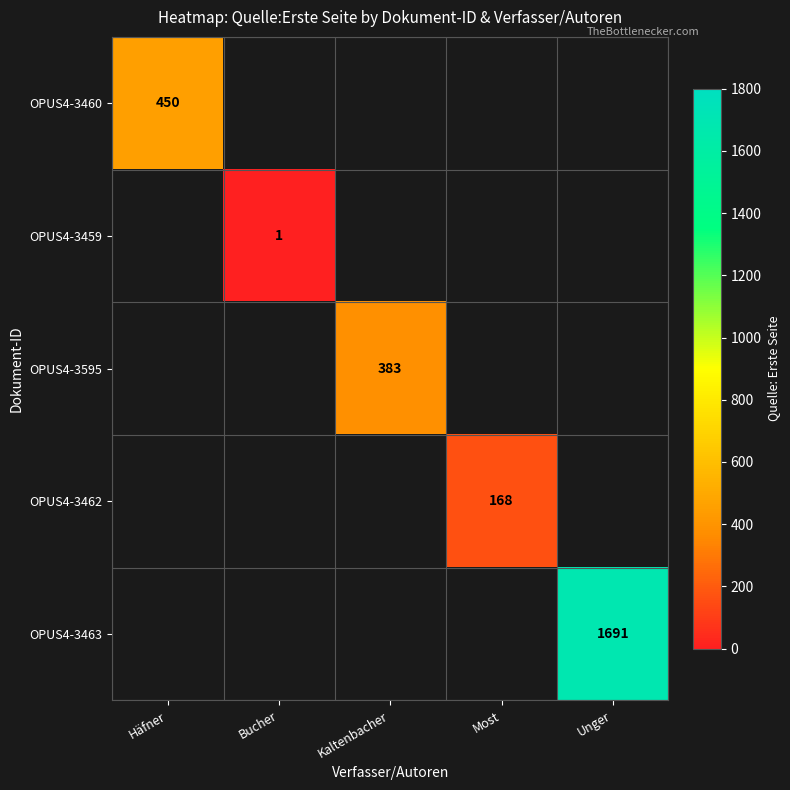

What is the spread (max minus min) of values at Most?

168